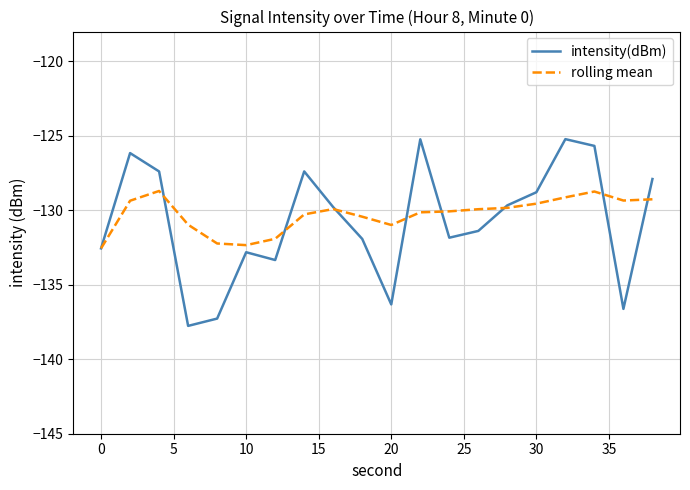

Which series has the largest range (max minus min)?

intensity(dBm)